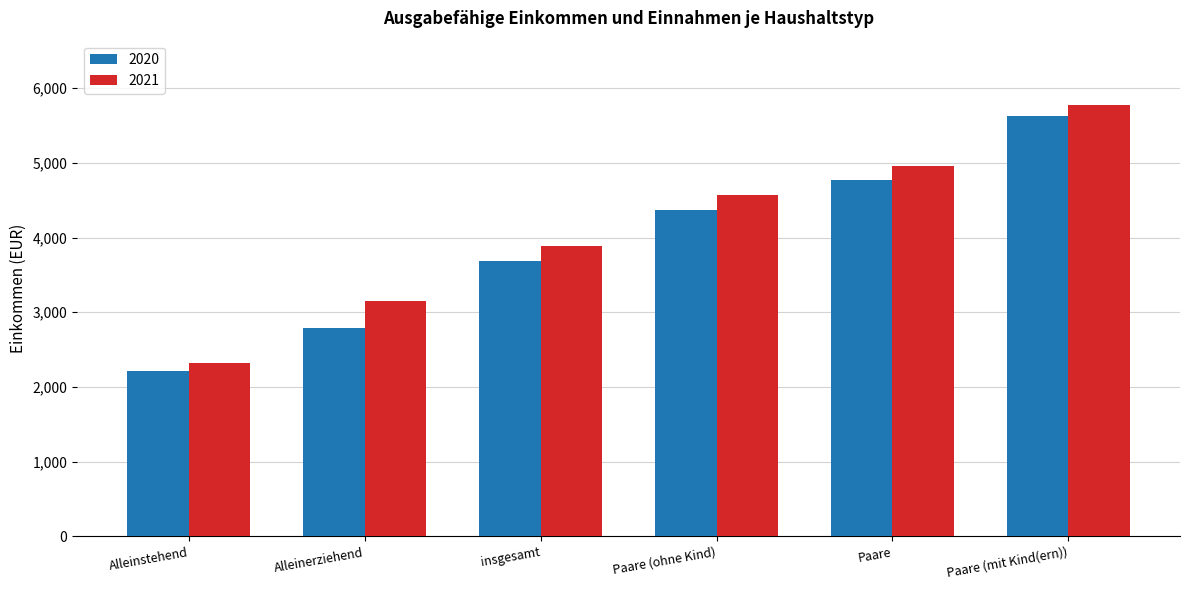

What is the maximum value for 2020?

5623